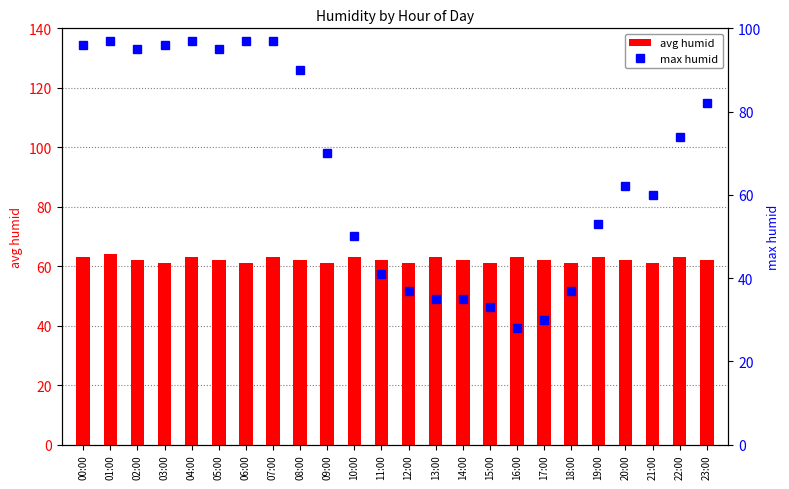

Does the chart contain any negative values?

No